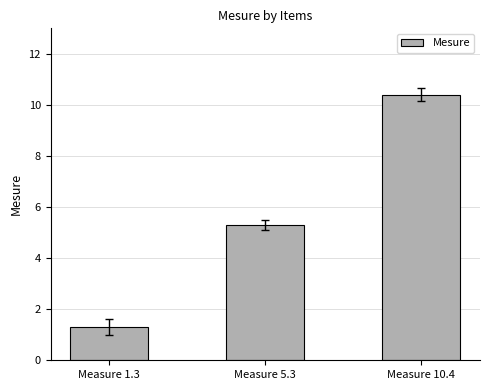

Does the chart contain any negative values?

No